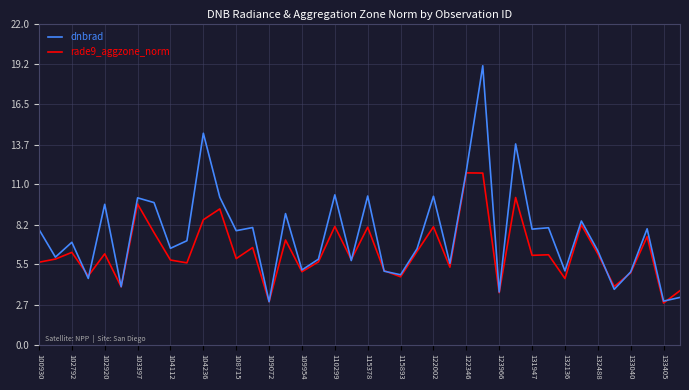

What is the highest value of the dnbrad series?

19.1